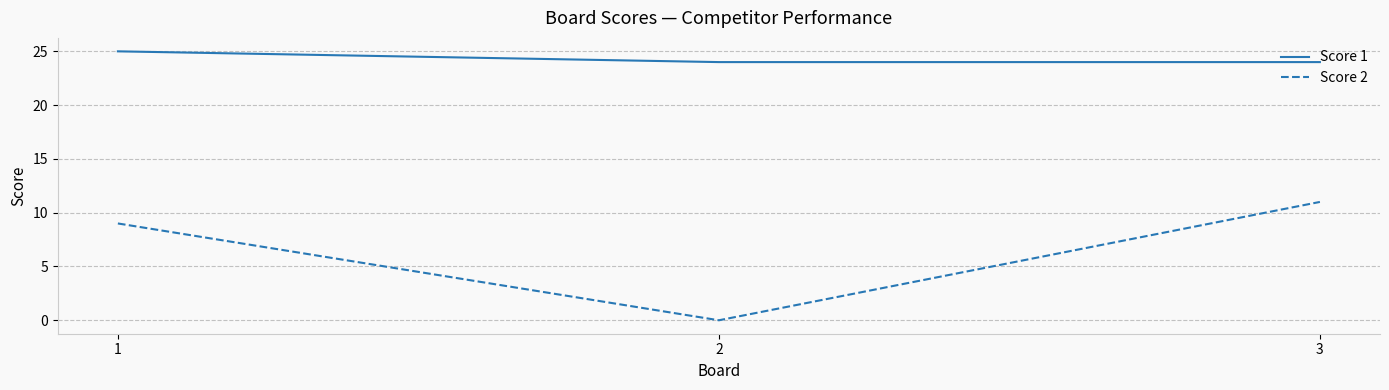

What is the total value across all series at 1?

34